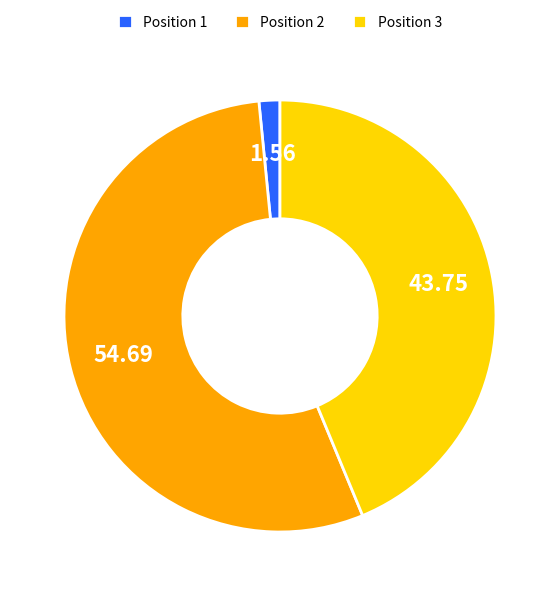

Which category accounts for the majority?

Position 2